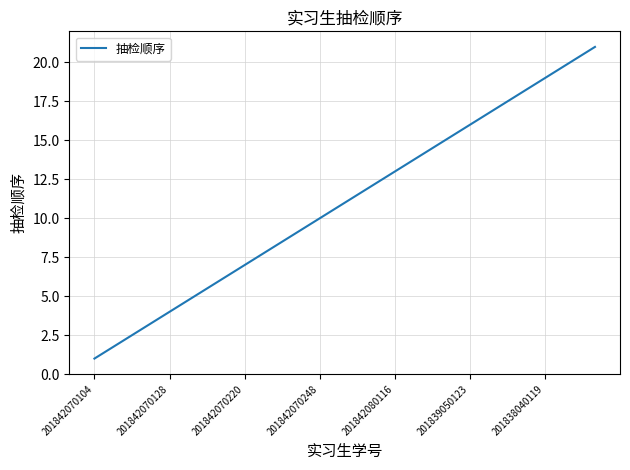

What is the sum of all values?

231